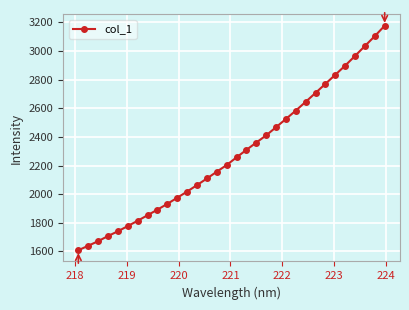

Does the chart have visible grid lines?

Yes